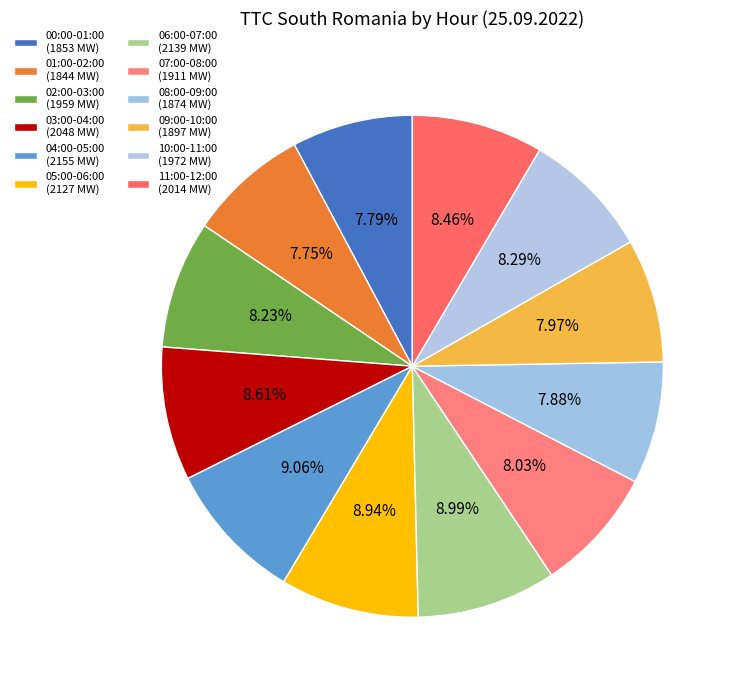

Between 07:00-08:00 and 10:00-11:00, which is larger?

10:00-11:00